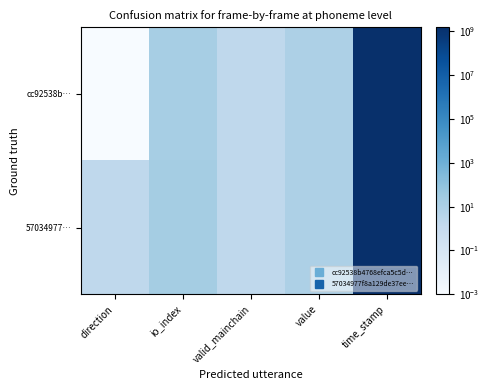

Count the number of data series in this chart.

2